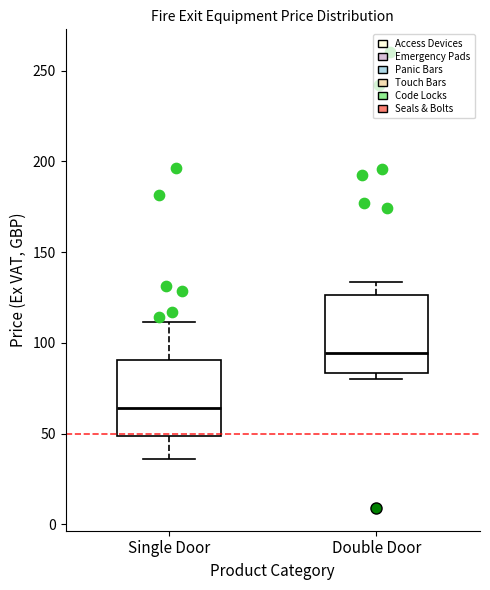

Which box has the lowest median line?

Single Door